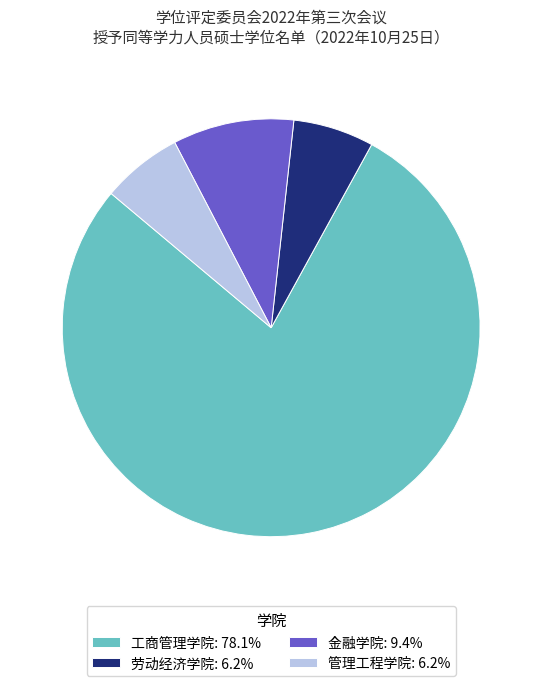

Count the number of slices in the pie.

4